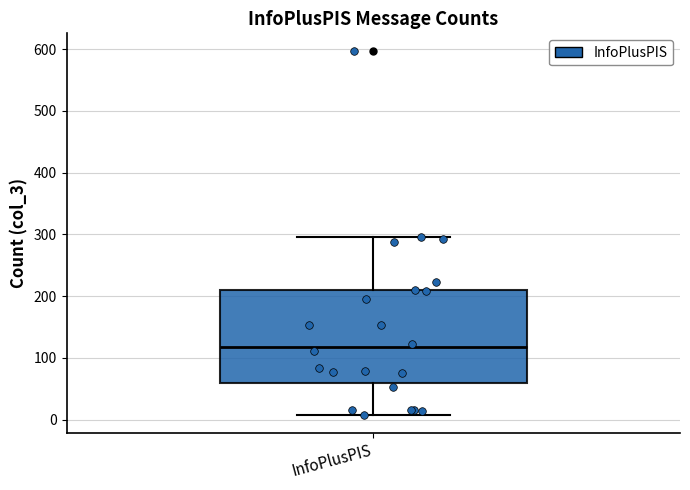

Where does the upper whisker of the box for InfoPlusPIS end on the y-axis? The values are not printed on the chart, so give them approximately, as read against the axis.

300